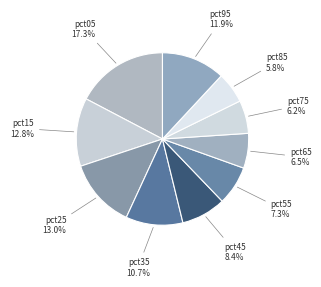

Which slice is the largest?

pct05